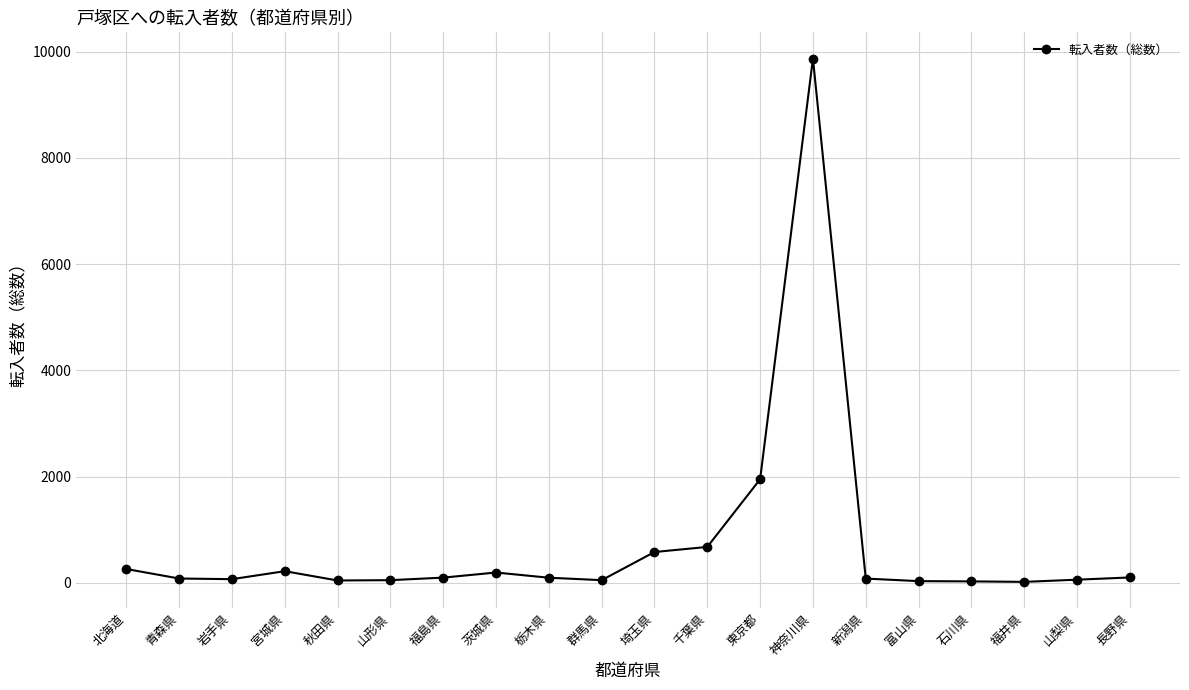

What position from the right is 群馬県?

11